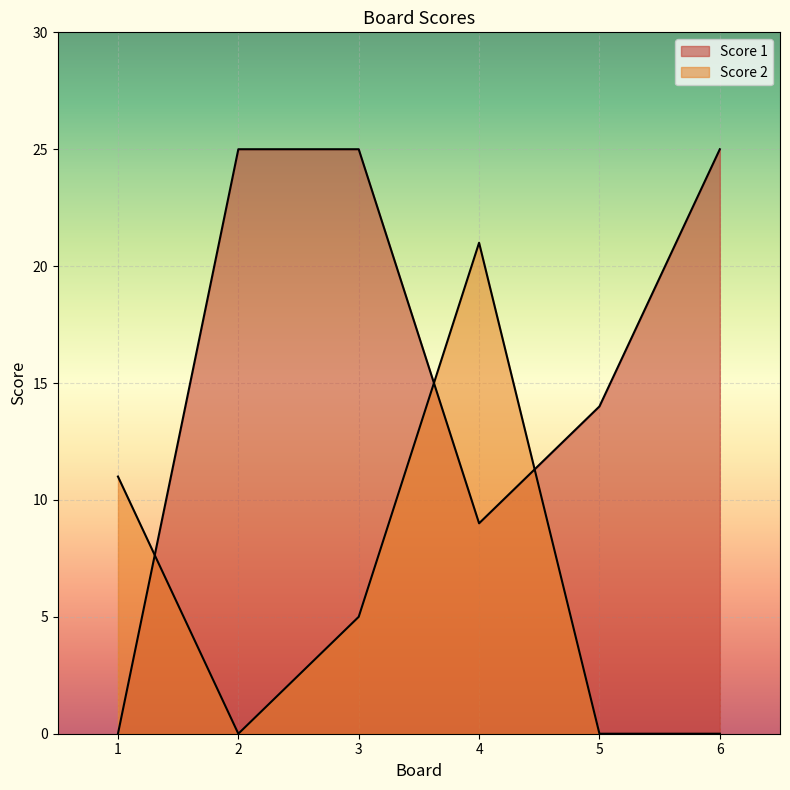

True or false: Score 2 has more than 0 points higher than both neighbors.

True